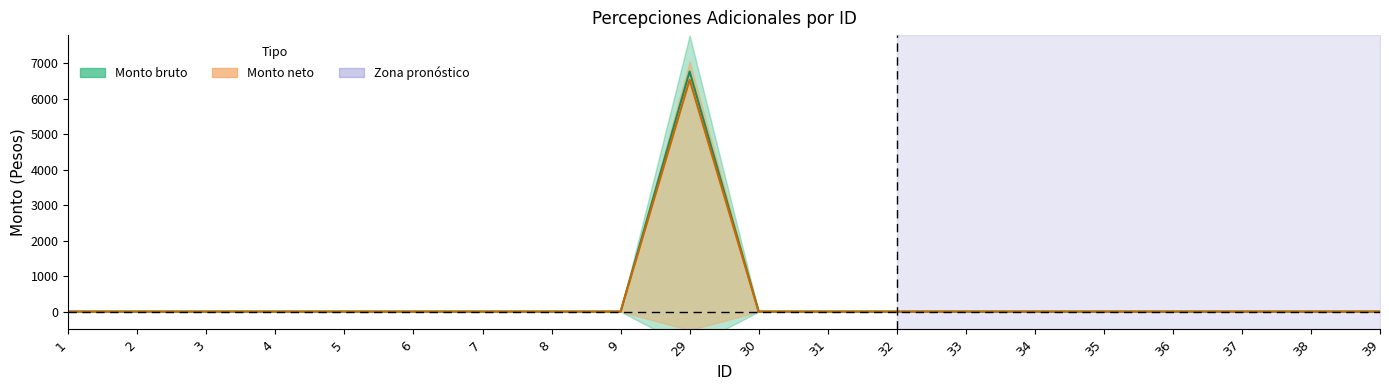

Does the chart have visible grid lines?

No